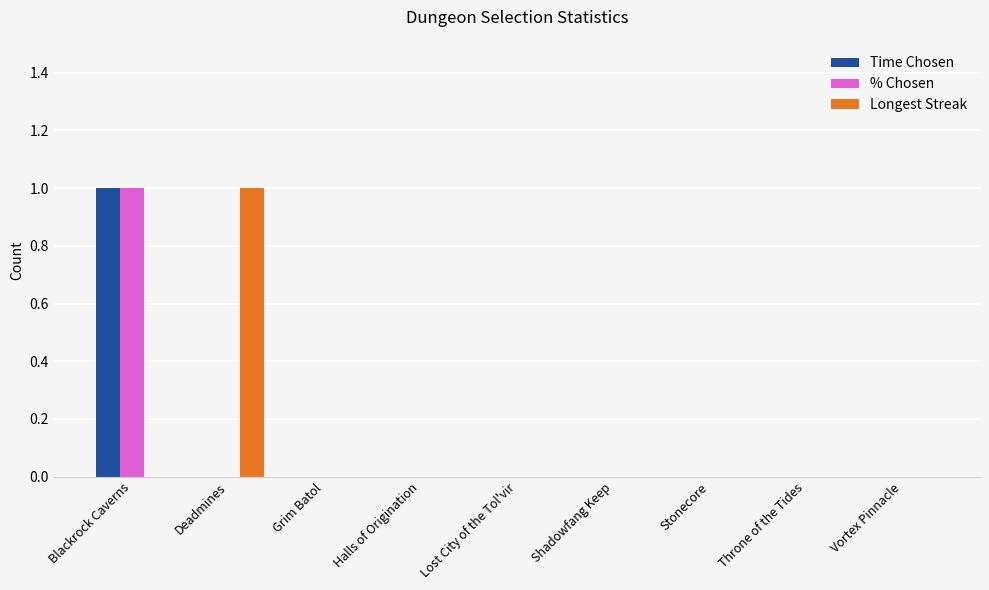

Is the value of Longest Streak at Throne of the Tides greater than the value of % Chosen at Blackrock Caverns?

No